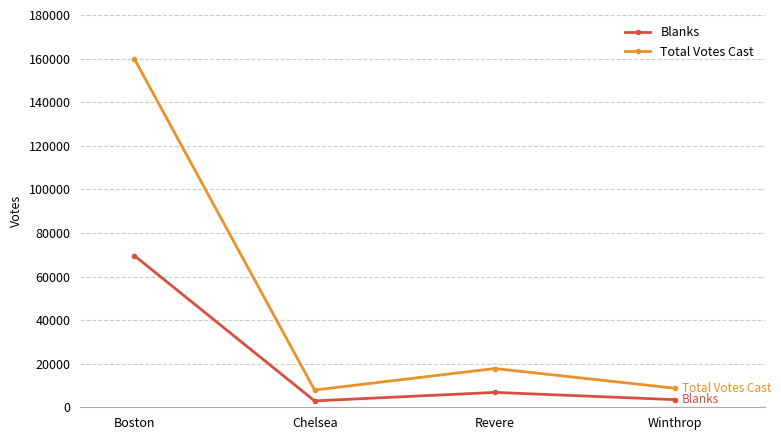

In Blanks, how many points are lower than both neighbors (excluding endpoints)?

1